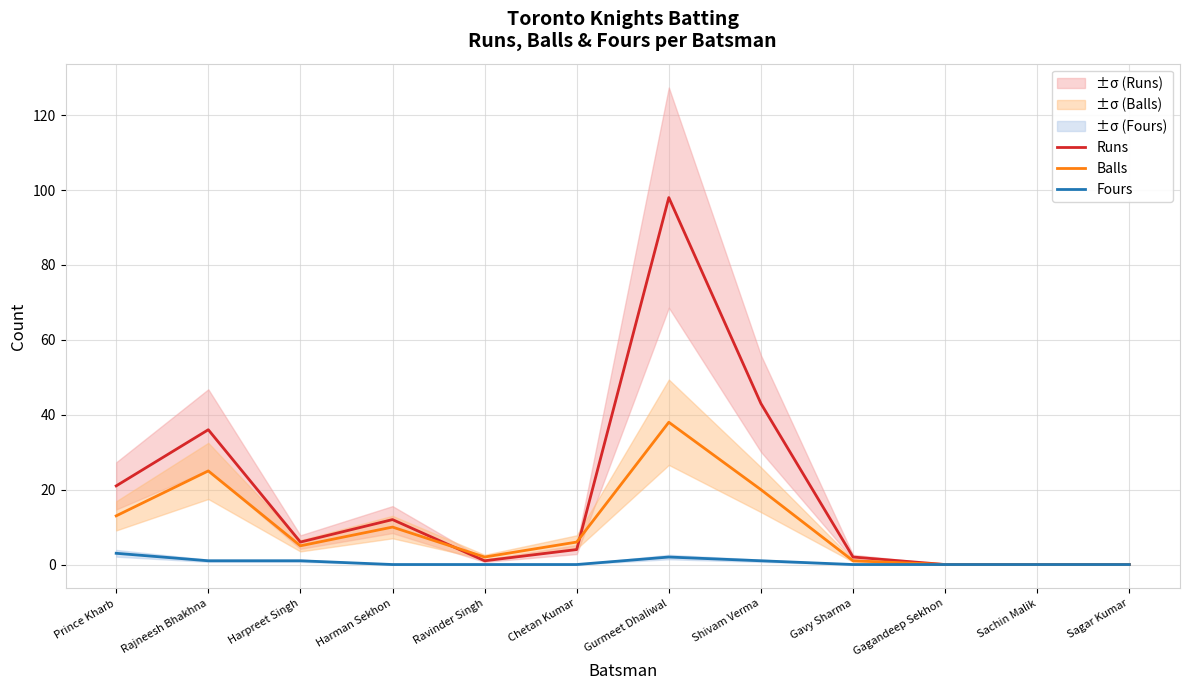

What are all the series names shown in the legend?

Runs, Balls, Fours